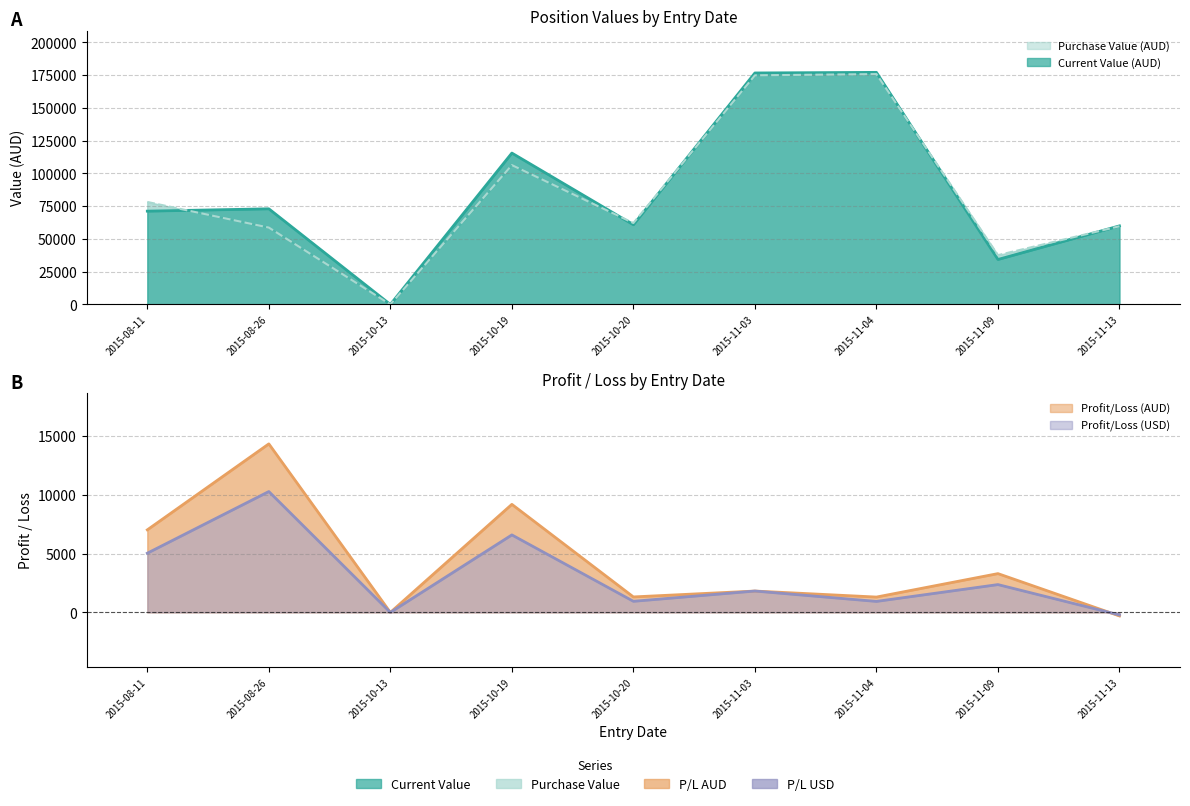

The Current Value (AUD) series shows 34350.0 at 2015-11-09. True or false?

True